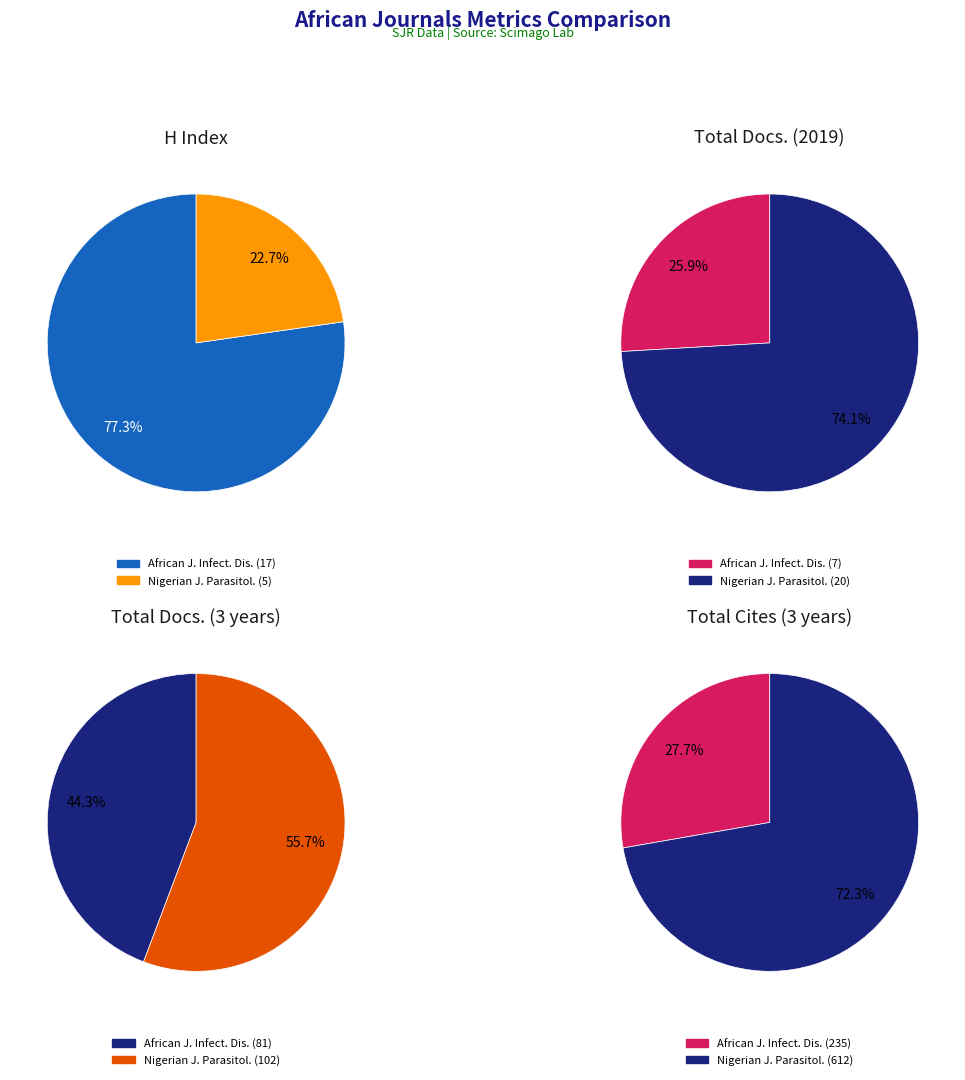

How many slices are in this pie chart?

2